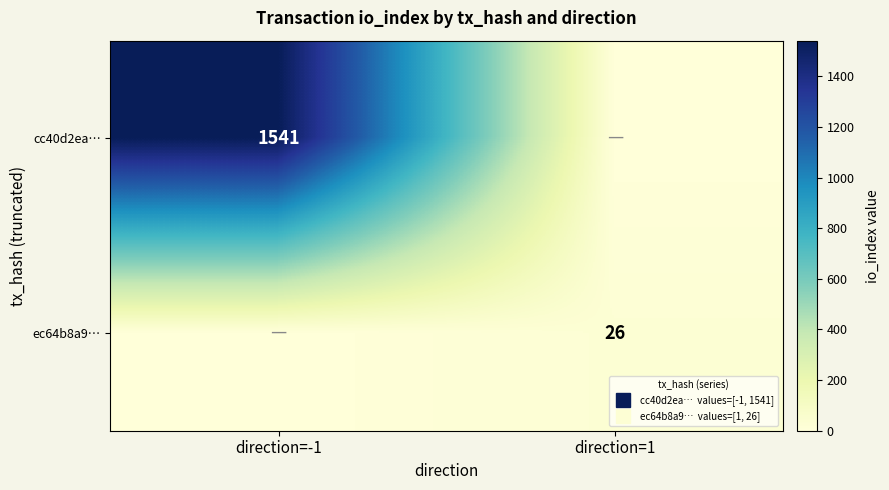

Which series changed the most between direction=-1 and direction=1?

cc40d2ea…